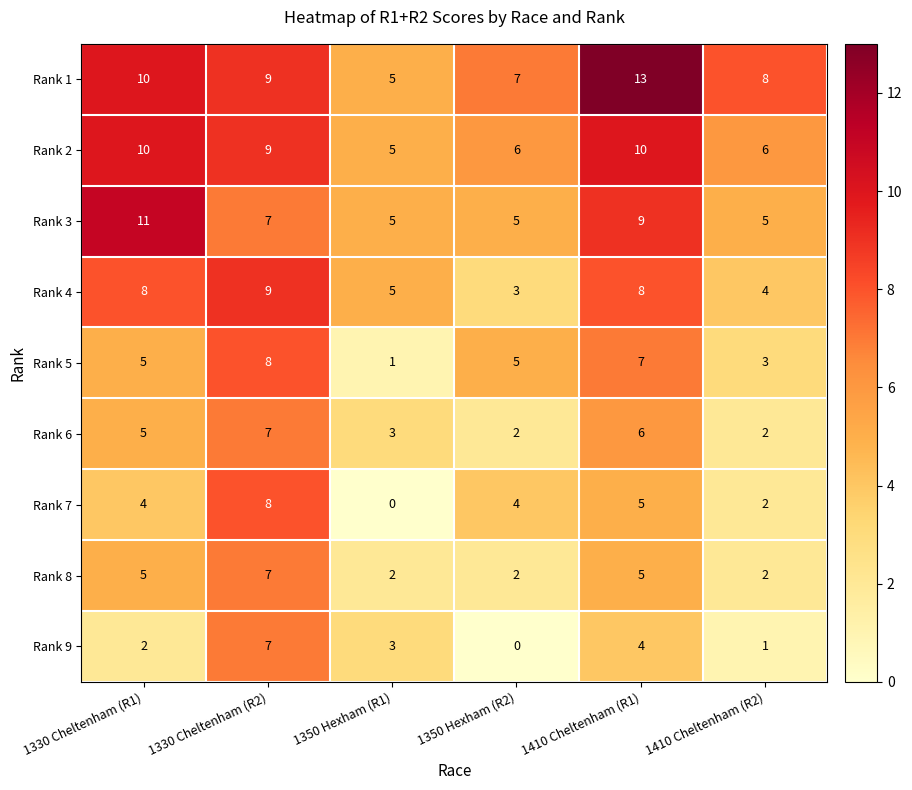

How many Rank 4 values are between 4 and 8?

4